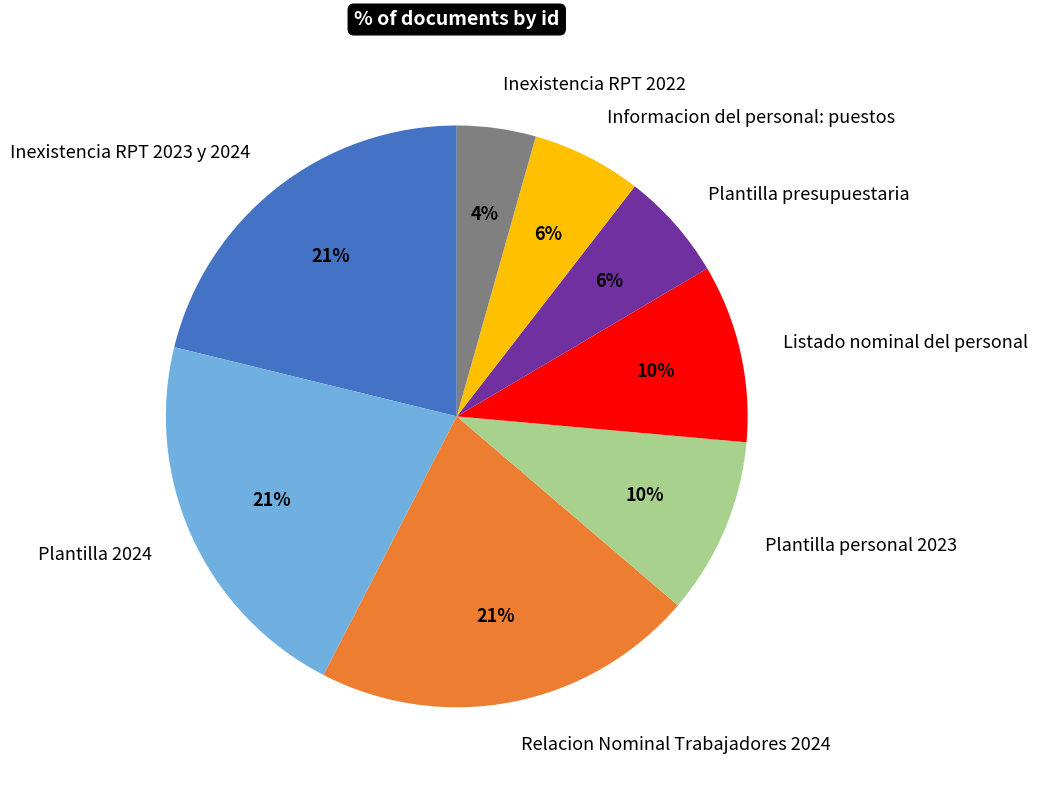

To the nearest percent, what is the difference between the Informacion del personal: puestos and Plantilla 2024 slice percentages?

15%